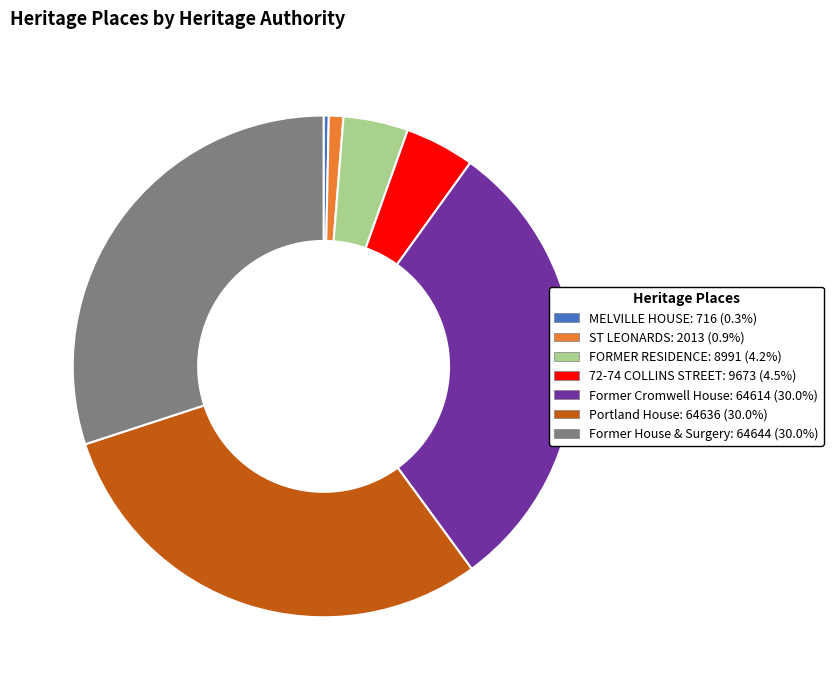

What is the smallest slice in the pie chart?

MELVILLE HOUSE